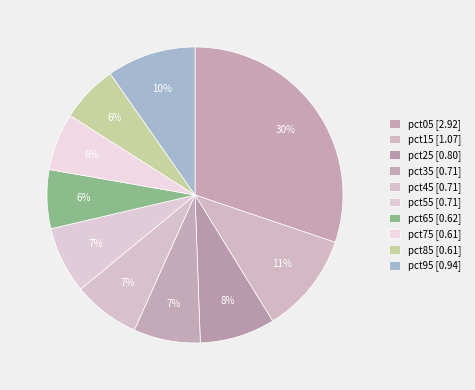

Which category has the smallest portion of the pie?

pct75